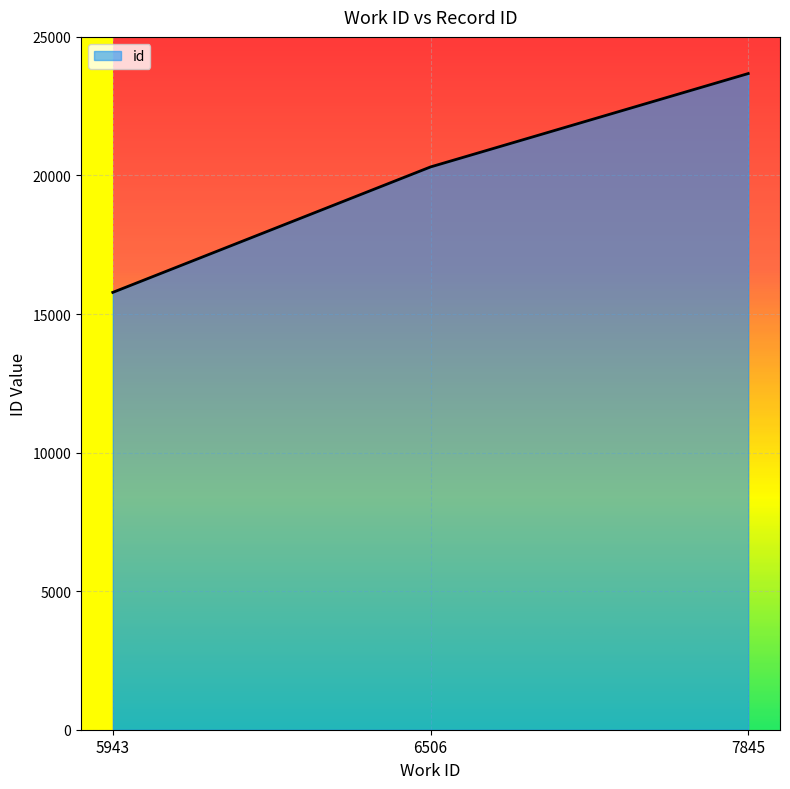

What is the maximum value shown in the chart?

23677